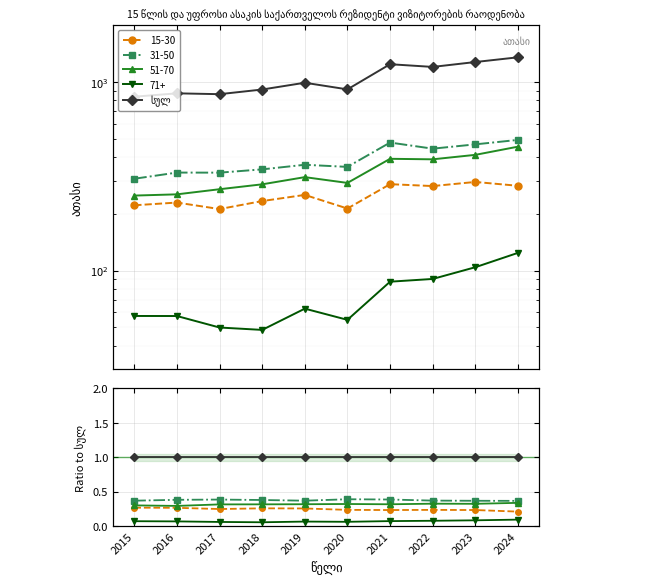

What is the sum of all 31-50 values?

3917.3